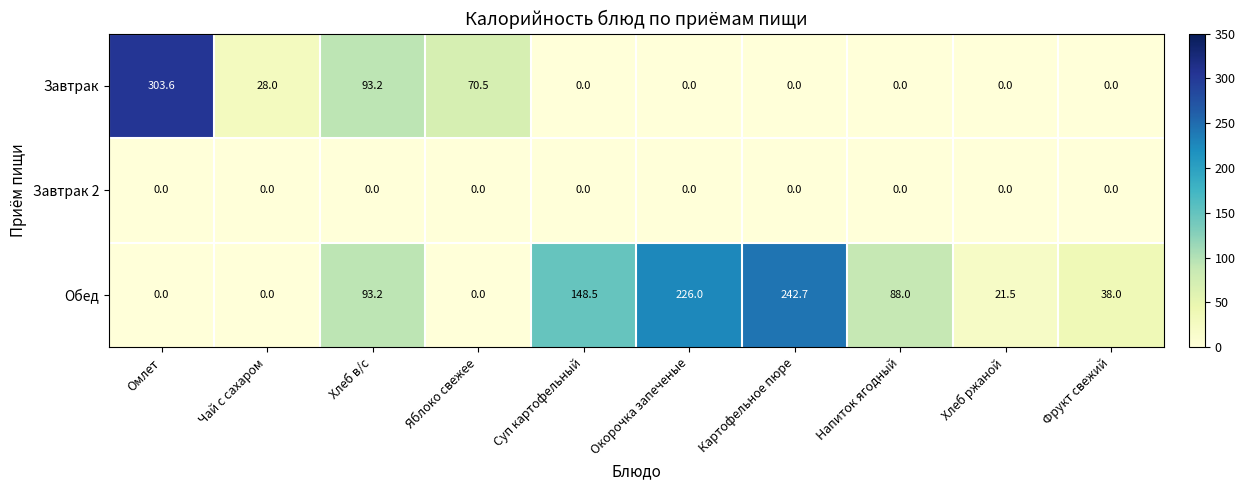

Reading left to right, transcribe all the data shown in this chart.

Завтрак: Омлет=303.6	Чай с сахаром=28.0	Хлеб в/с=93.2	Яблоко свежее=70.5	Суп картофельный=0.0	Окорочка запеченые=0.0	Картофельное пюре=0.0	Напиток ягодный=0.0	Хлеб ржаной=0.0	Фрукт свежий=0.0
Завтрак 2: Омлет=0.0	Чай с сахаром=0.0	Хлеб в/с=0.0	Яблоко свежее=0.0	Суп картофельный=0.0	Окорочка запеченые=0.0	Картофельное пюре=0.0	Напиток ягодный=0.0	Хлеб ржаной=0.0	Фрукт свежий=0.0
Обед: Омлет=0.0	Чай с сахаром=0.0	Хлеб в/с=93.2	Яблоко свежее=0.0	Суп картофельный=148.5	Окорочка запеченые=226.0	Картофельное пюре=242.7	Напиток ягодный=88.0	Хлеб ржаной=21.5	Фрукт свежий=38.0